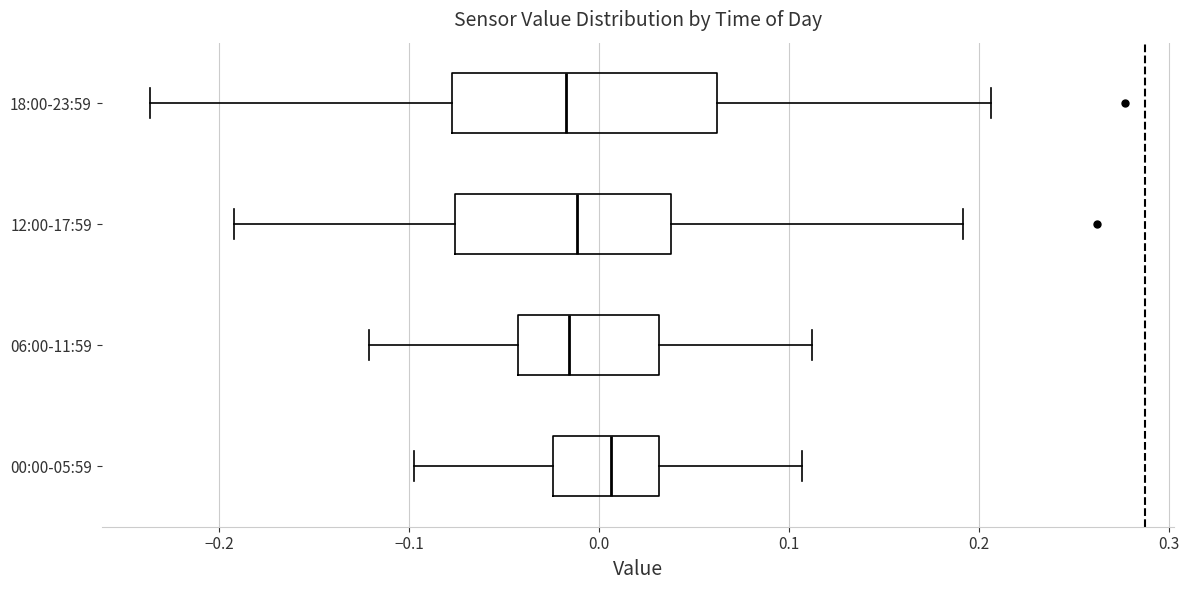

Reading bottom to top, read every box against the x-axis: the position of its median line, the range the box covers, and the ends of its whiskers. The values are not printed on the chart, so give them approximately, as read against the axis.

00:00-05:59: median 0.01, box -0.02 to 0.03, whiskers -0.10 to 0.11
06:00-11:59: median -0.02, box -0.04 to 0.03, whiskers -0.12 to 0.11
12:00-17:59: median -0.01, box -0.08 to 0.04, whiskers -0.19 to 0.19
18:00-23:59: median -0.02, box -0.08 to 0.06, whiskers -0.24 to 0.21